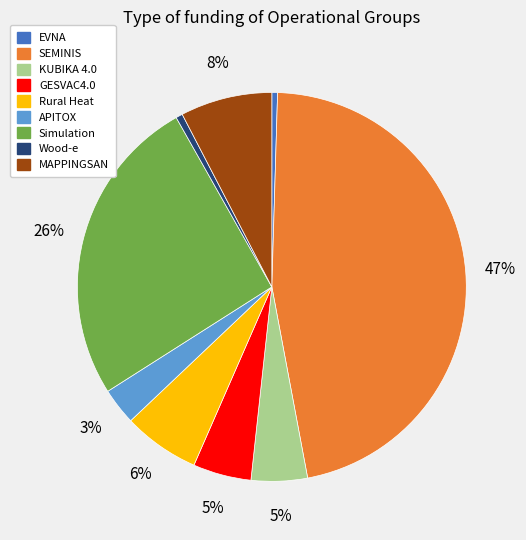

True or false: Wood-e accounts for 6% of the total.

False